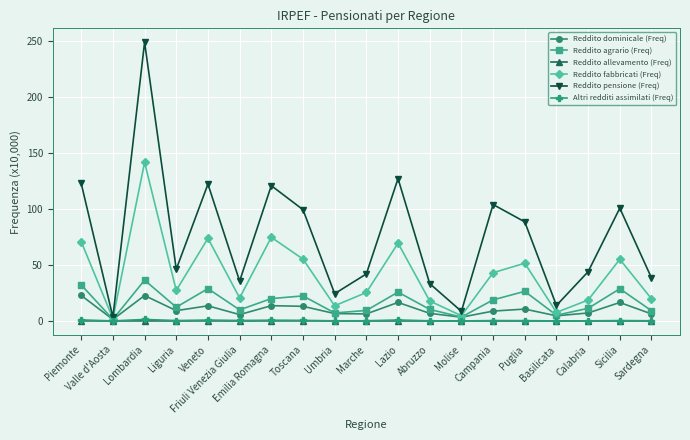

Is this an area chart (filled region under the line)?

No